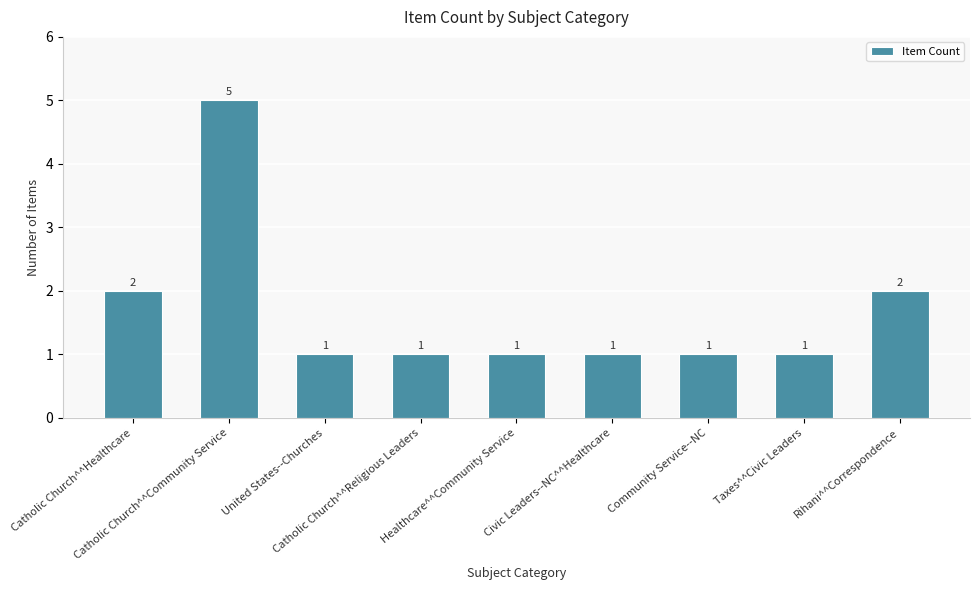

Reading right to left, extract all data points from this chart.

Rihani^^Correspondence=2	Taxes^^Civic Leaders=1	Community Service--NC=1	Civic Leaders--NC^^Healthcare=1	Healthcare^^Community Service=1	Catholic Church^^Religious Leaders=1	United States--Churches=1	Catholic Church^^Community Service=5	Catholic Church^^Healthcare=2